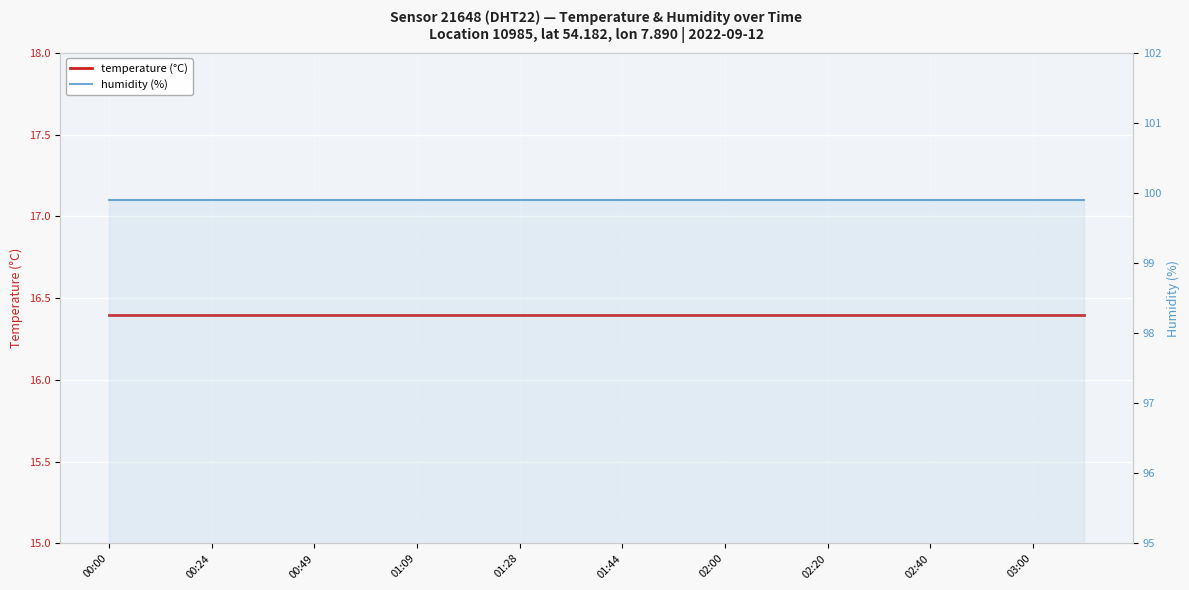

What is the maximum value shown in the chart?

99.9